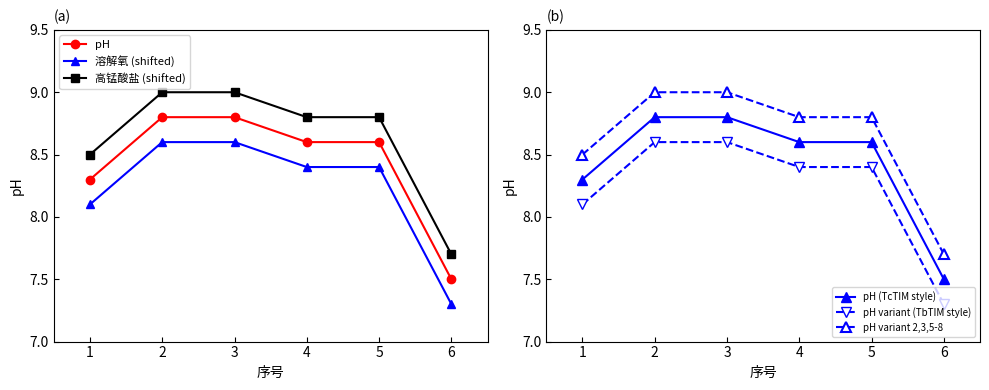

At how many categories does at least one series exceed 8?

5